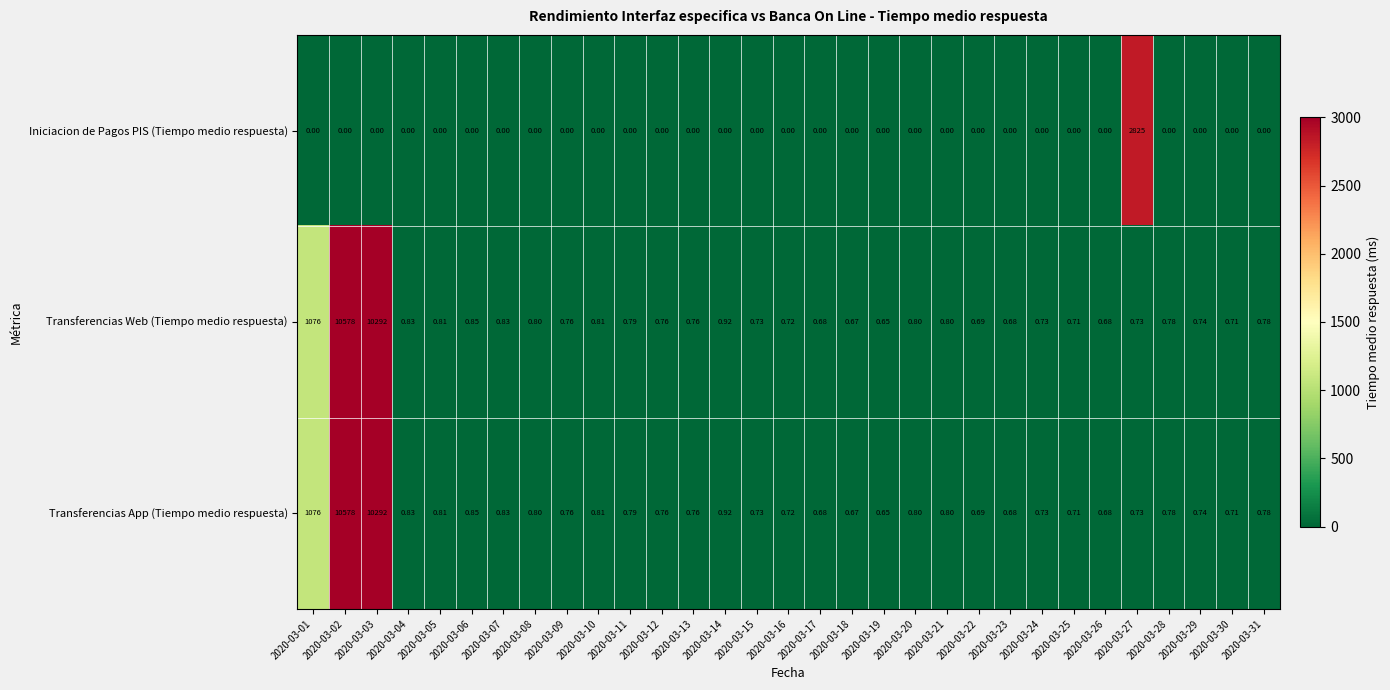

Is the value of Iniciacion de Pagos PIS (Tiempo medio respuesta) at 2020-03-16 greater than the value of Transferencias App (Tiempo medio respuesta) at 2020-03-24?

No